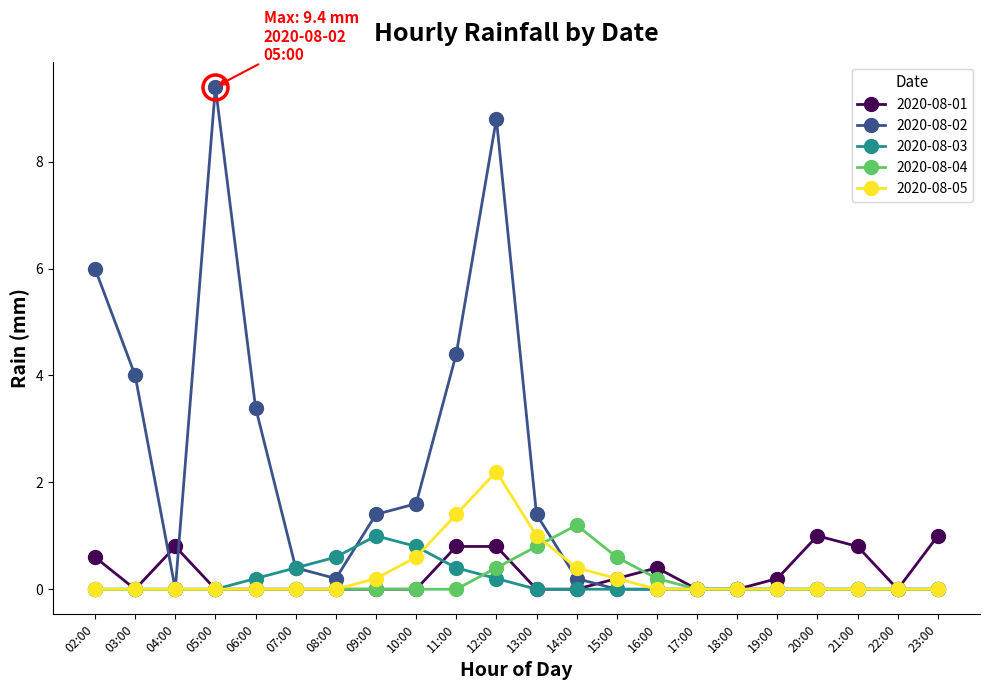

True or false: 2020-08-04 and 2020-08-01 cross at least once.

True